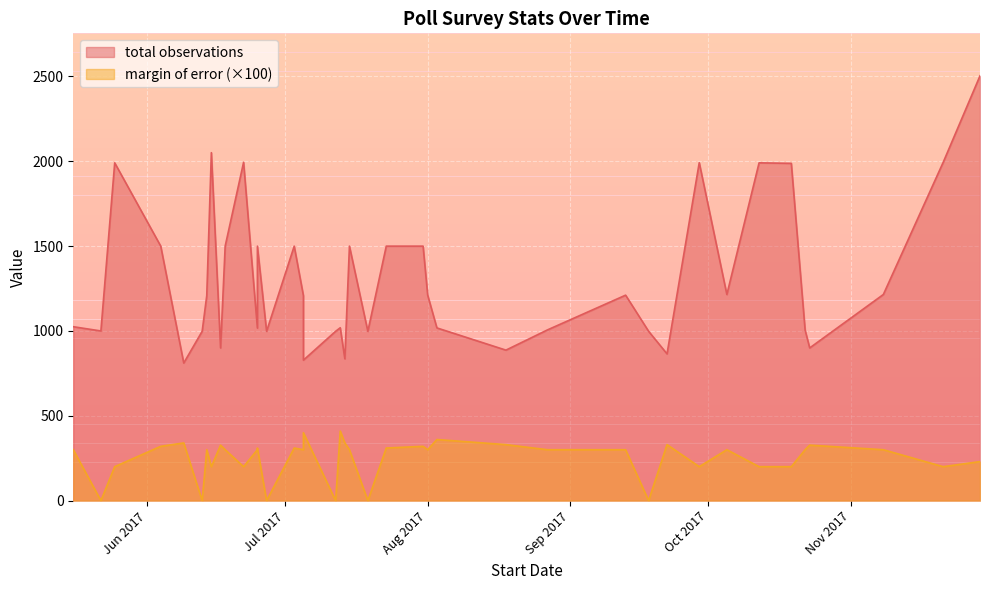

Which series has the widest spread of values?

total observations